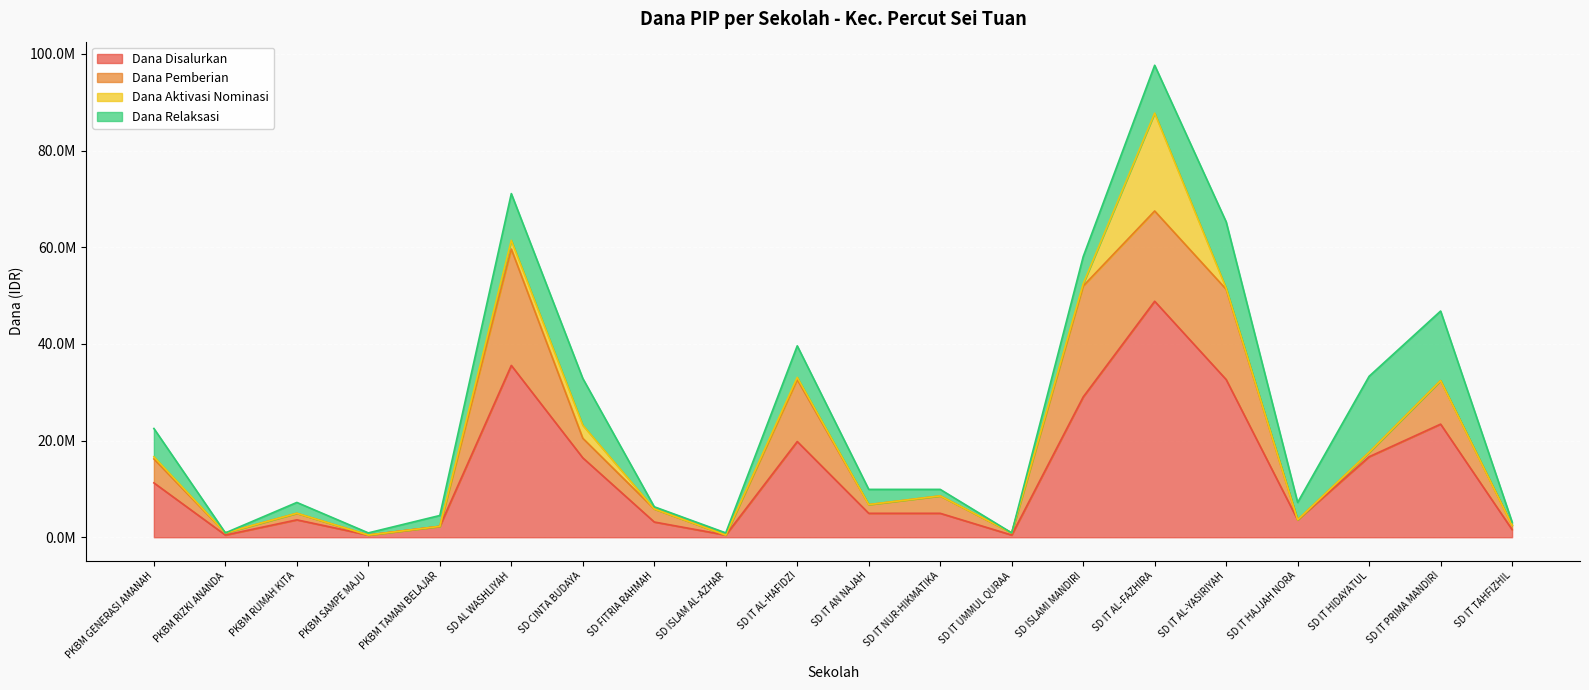

Reading left to right, what are all the values shown in this chart?

Dana Disalurkan: PKBM GENERASI AMANAH=11250000	PKBM RIZKI ANANDA=450000	PKBM RUMAH KITA=3600000	PKBM SAMPE MAJU=450000	PKBM TAMAN BELAJAR=2250000	SD AL WASHLIYAH=35550000	SD CINTA BUDAYA=16425000	SD FITRIA RAHMAH=3150000	SD ISLAM AL-AZHAR=450000	SD IT AL-HAFIDZI=19800000	SD IT AN NAJAH=4950000	SD IT NUR-HIKMATIKA=4950000	SD IT UMMUL QURAA=450000	SD ISLAMI MANDIRI=29025000	SD IT AL-FAZHIRA=48825000	SD IT AL-YASIRIYAH=32625000	SD IT HAJJAH NORA=3600000	SD IT HIDAYATUL=16650000	SD IT PRIMA MANDIRI=23400000	SD IT TAHFIZHIL=1575000
Dana Pemberian: PKBM GENERASI AMANAH=4950000	PKBM RIZKI ANANDA=450000	PKBM RUMAH KITA=1350000	PKBM SAMPE MAJU=0	PKBM TAMAN BELAJAR=0	SD AL WASHLIYAH=24075000	SD CINTA BUDAYA=4050000	SD FITRIA RAHMAH=2700000	SD ISLAM AL-AZHAR=0	SD IT AL-HAFIDZI=12825000	SD IT AN NAJAH=1800000	SD IT NUR-HIKMATIKA=3600000	SD IT UMMUL QURAA=450000	SD ISLAMI MANDIRI=22950000	SD IT AL-FAZHIRA=18675000	SD IT AL-YASIRIYAH=18675000	SD IT HAJJAH NORA=0	SD IT HIDAYATUL=900000	SD IT PRIMA MANDIRI=9000000	SD IT TAHFIZHIL=900000
Dana Aktivasi Nominasi: PKBM GENERASI AMANAH=450000	PKBM RIZKI ANANDA=0	PKBM RUMAH KITA=0	PKBM SAMPE MAJU=0	PKBM TAMAN BELAJAR=0	SD AL WASHLIYAH=1800000	SD CINTA BUDAYA=2700000	SD FITRIA RAHMAH=0	SD ISLAM AL-AZHAR=0	SD IT AL-HAFIDZI=450000	SD IT AN NAJAH=0	SD IT NUR-HIKMATIKA=0	SD IT UMMUL QURAA=0	SD ISLAMI MANDIRI=450000	SD IT AL-FAZHIRA=20250000	SD IT AL-YASIRIYAH=225000	SD IT HAJJAH NORA=0	SD IT HIDAYATUL=0	SD IT PRIMA MANDIRI=0	SD IT TAHFIZHIL=0
Dana Relaksasi: PKBM GENERASI AMANAH=5850000	PKBM RIZKI ANANDA=0	PKBM RUMAH KITA=2250000	PKBM SAMPE MAJU=450000	PKBM TAMAN BELAJAR=2250000	SD AL WASHLIYAH=9675000	SD CINTA BUDAYA=9675000	SD FITRIA RAHMAH=450000	SD ISLAM AL-AZHAR=450000	SD IT AL-HAFIDZI=6525000	SD IT AN NAJAH=3150000	SD IT NUR-HIKMATIKA=1350000	SD IT UMMUL QURAA=0	SD ISLAMI MANDIRI=5625000	SD IT AL-FAZHIRA=9900000	SD IT AL-YASIRIYAH=13725000	SD IT HAJJAH NORA=3600000	SD IT HIDAYATUL=15750000	SD IT PRIMA MANDIRI=14400000	SD IT TAHFIZHIL=675000